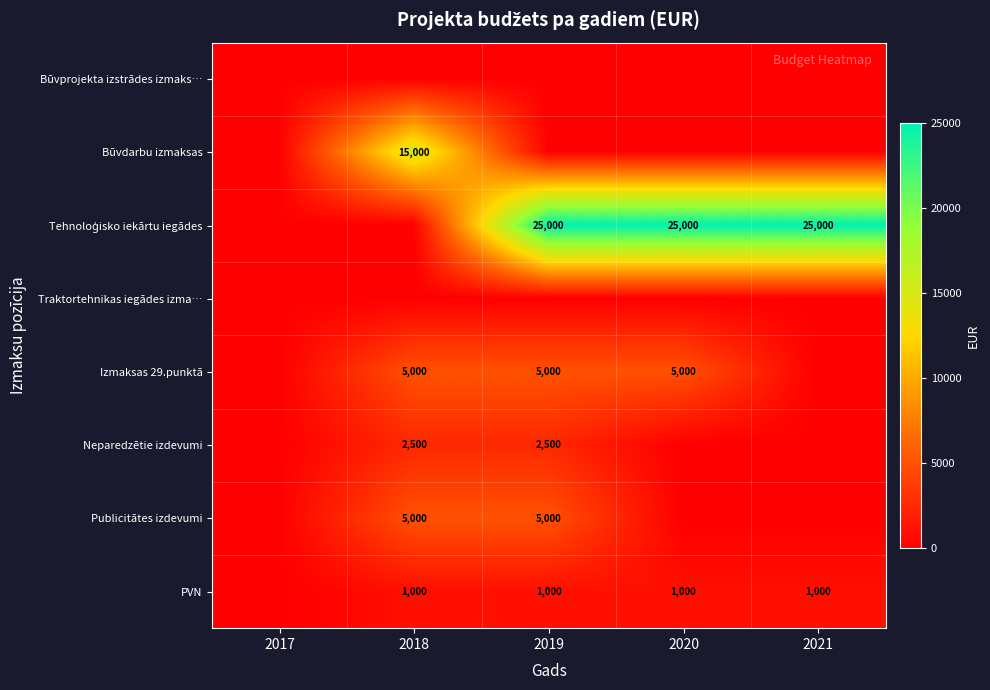

The Neparedzētie izdevumi series shows 3607 at 2019. True or false?

False